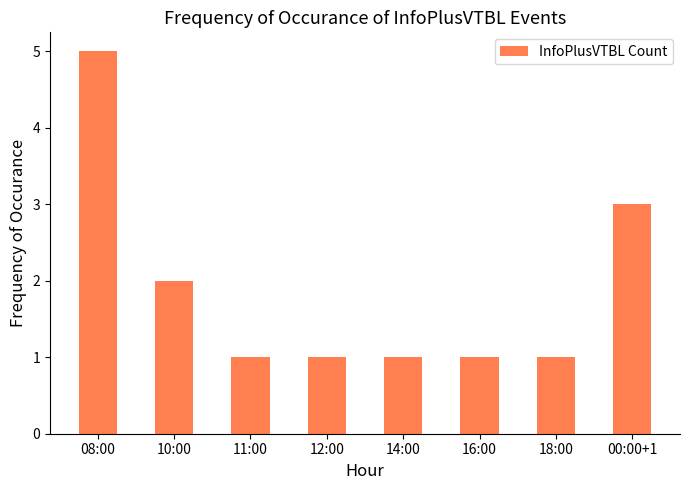

What is the label of the 7th bar from the right?

10:00